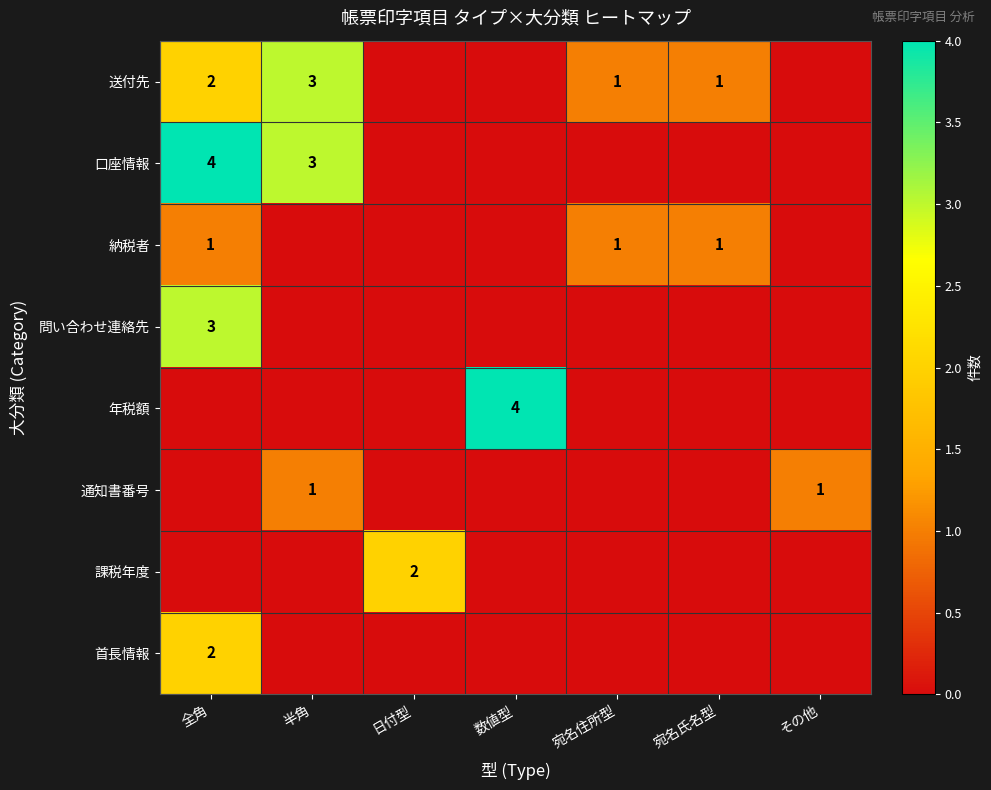

How many series are shown in this chart?

8